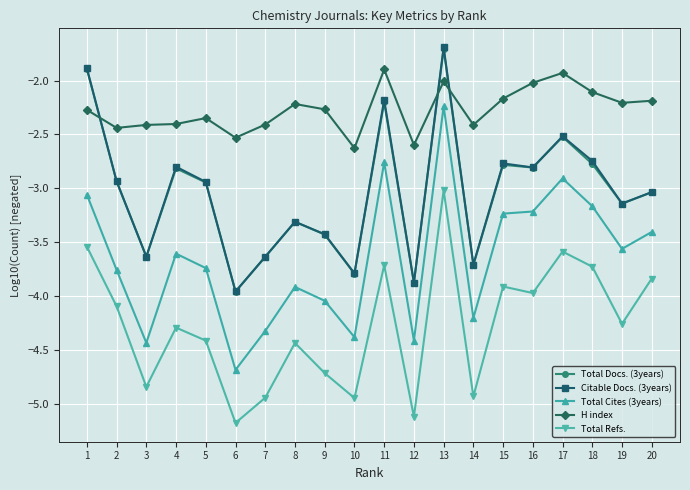

How many lines are shown in the chart?

5